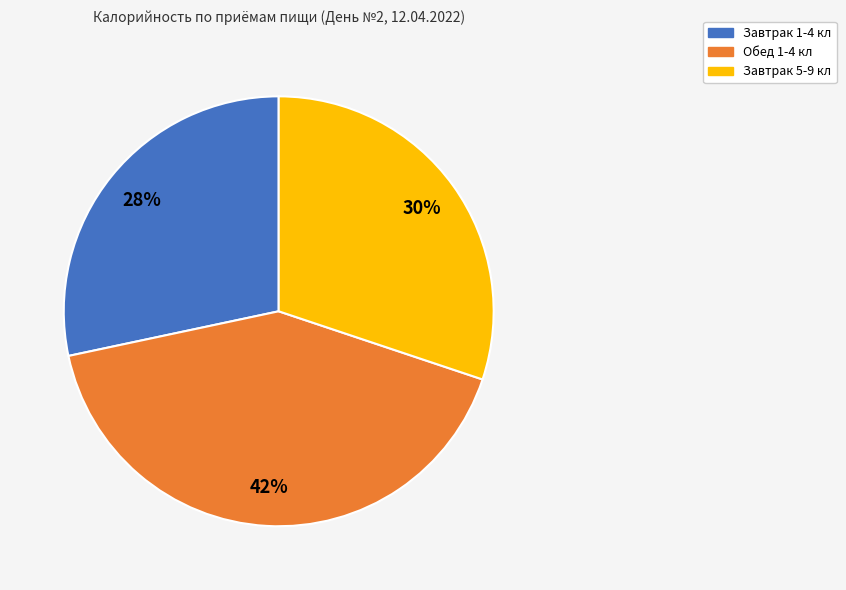

What is the ratio of the value at Завтрак 1-4 кл to the value at Обед 1-4 кл?

0.7